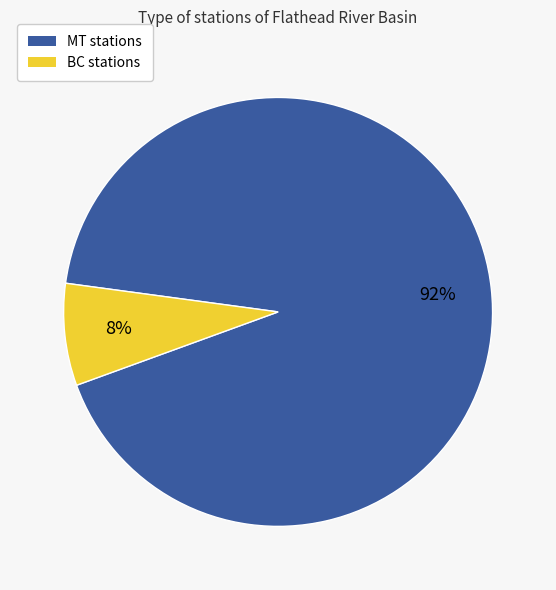

Does any single category account for the majority?

Yes